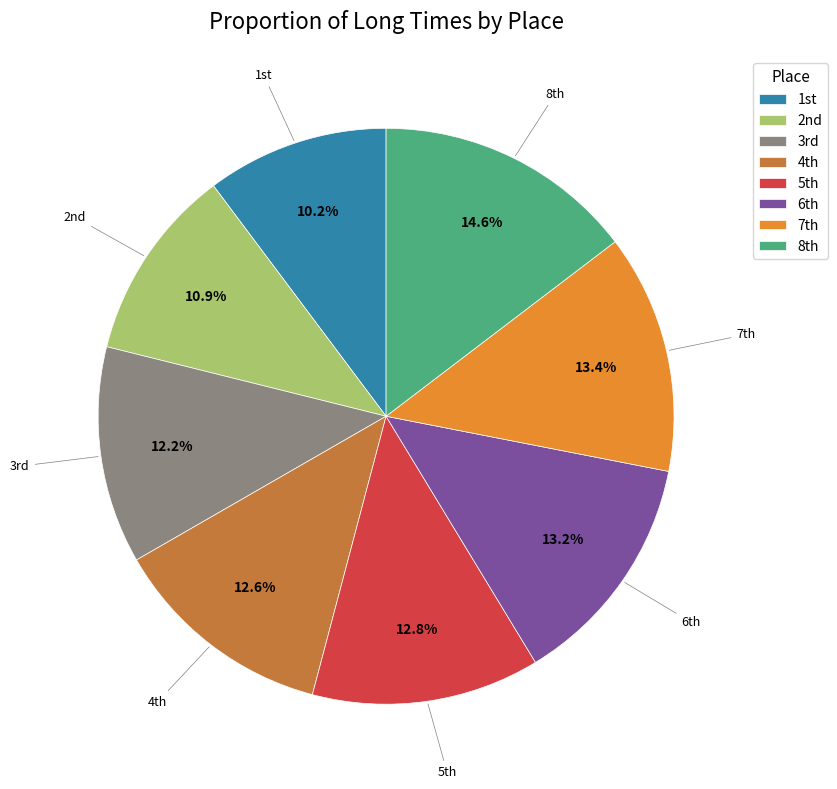

Which slice is the largest?

8th